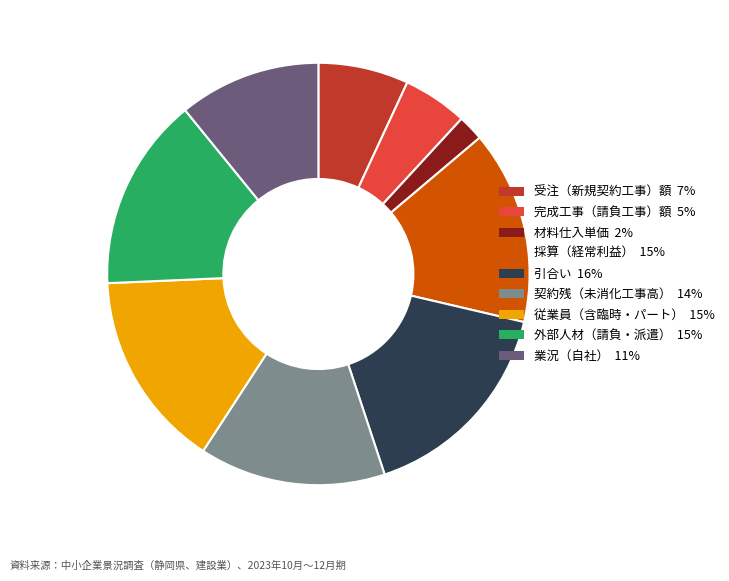

Is there a majority slice in this chart?

No